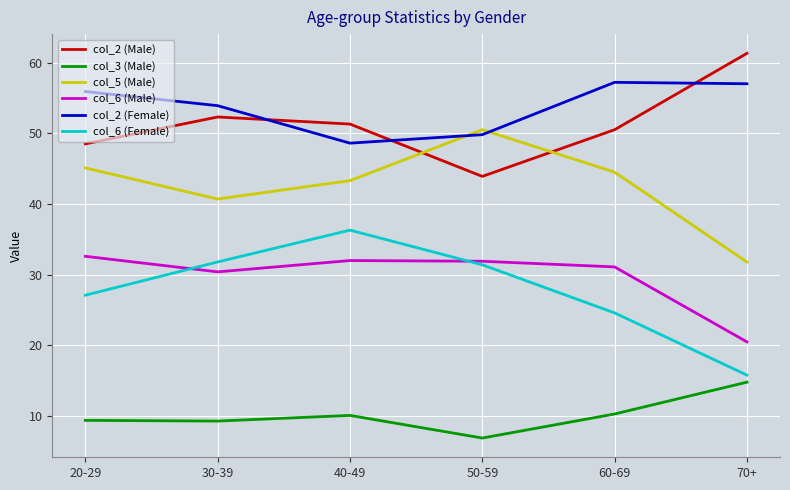

True or false: col_6 (Male) and col_3 (Male) cross at least once.

False